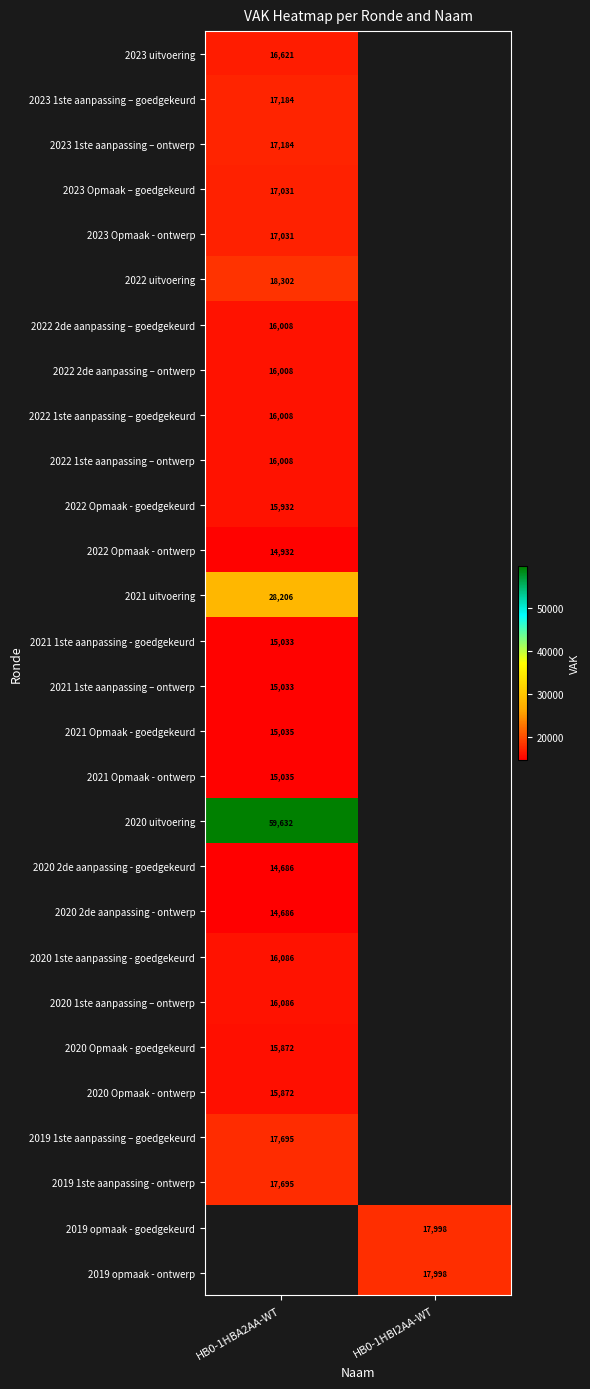

The 2022 1ste aanpassing – goedgekeurd series shows 6452 at HB0-1HBA2AA-WT. True or false?

False